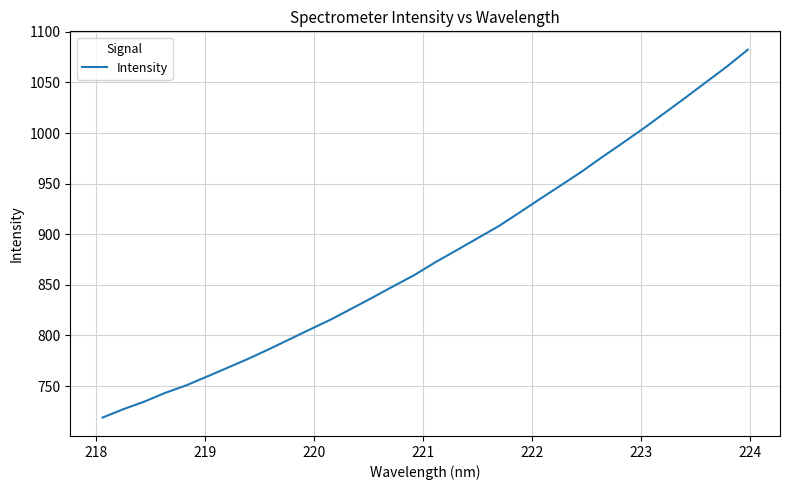

What is the sum of all values?

28107.8